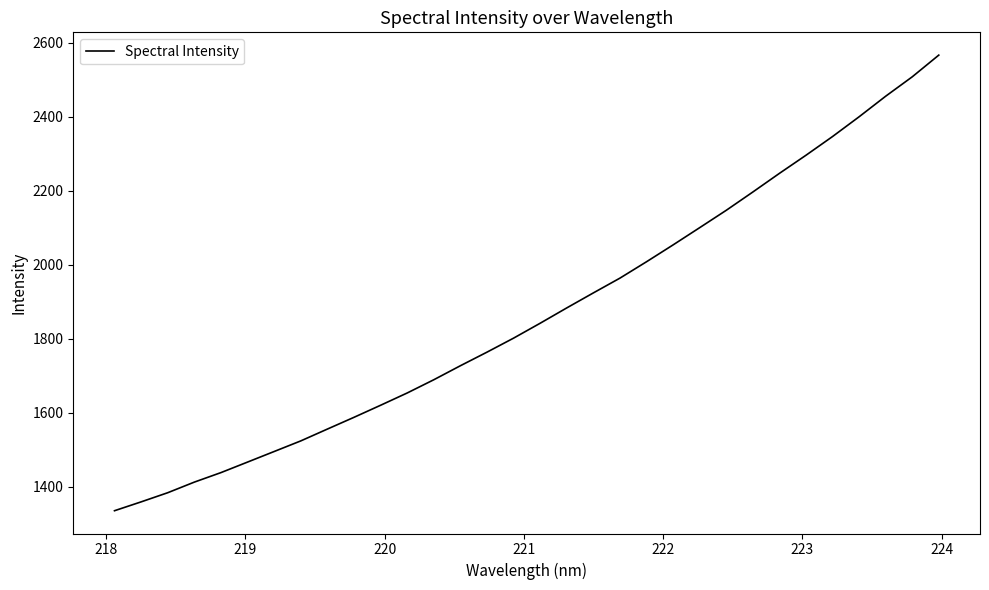

How many values exceed 1842?

16